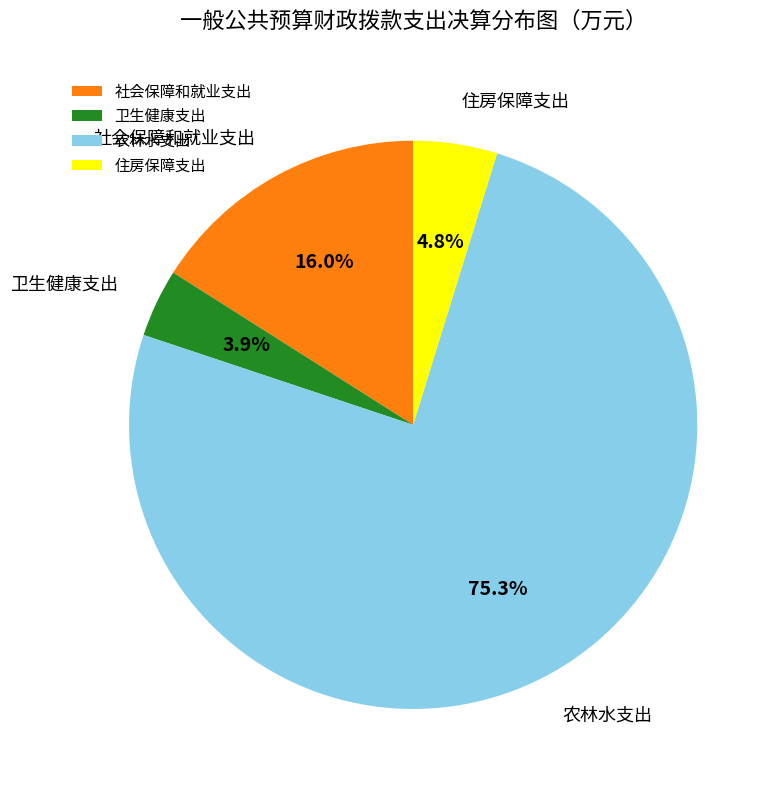

How many segments does this pie chart have?

4